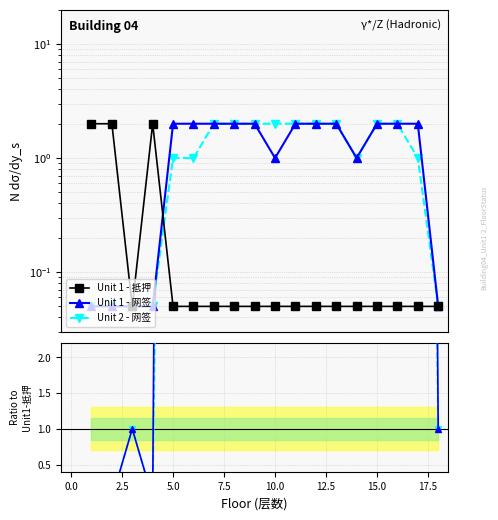

At how many categories does at least one series exceed 0?

18